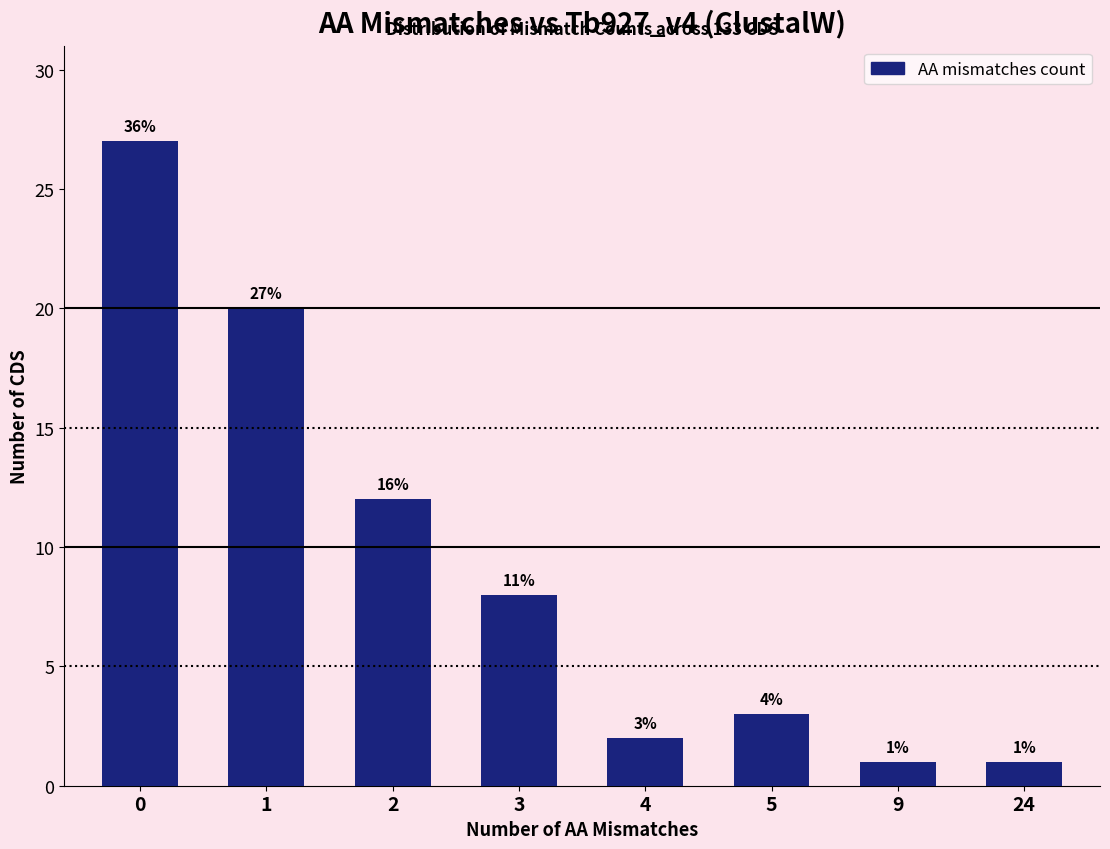

Reading right to left, extract all data points from this chart.

24=1	9=1	5=3	4=2	3=8	2=12	1=20	0=27